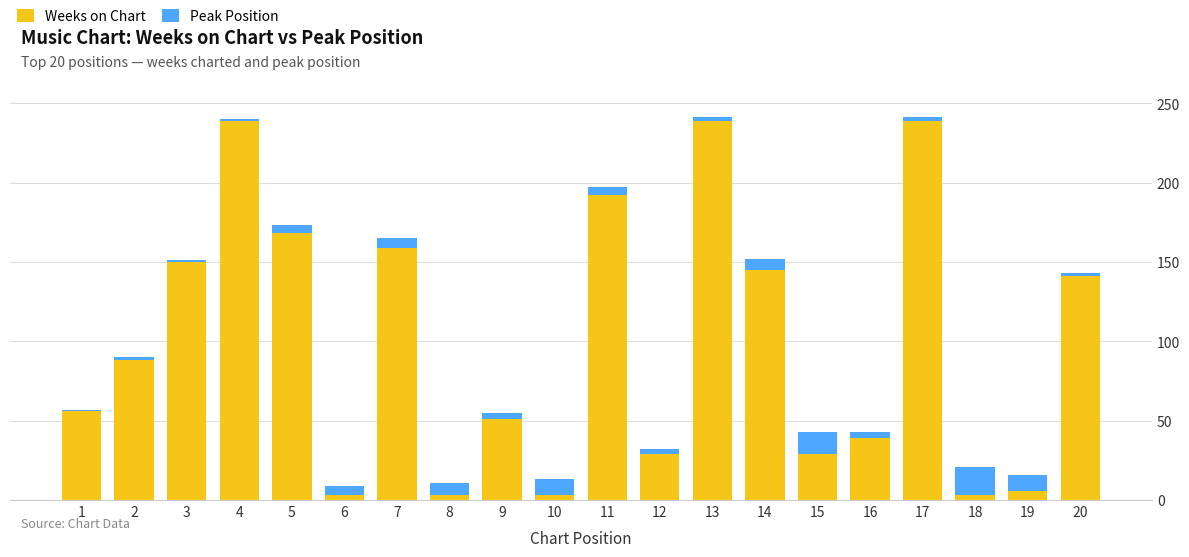

What is the sum of all Weeks on Chart values?

1982